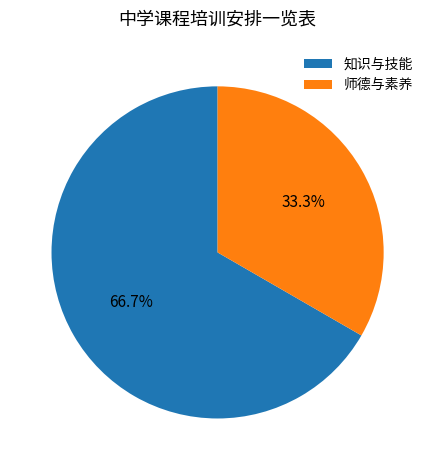

Count the number of slices in the pie.

2